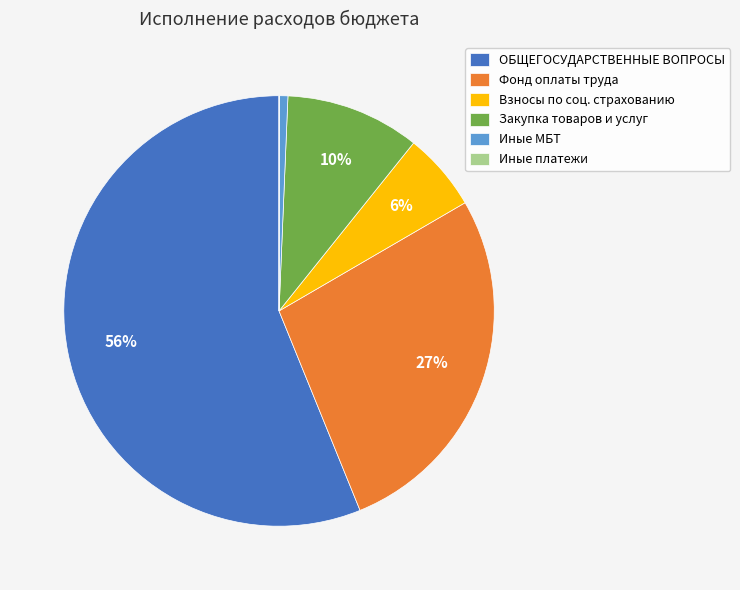

Is it true that Иные МБТ is 15% of the pie?

False